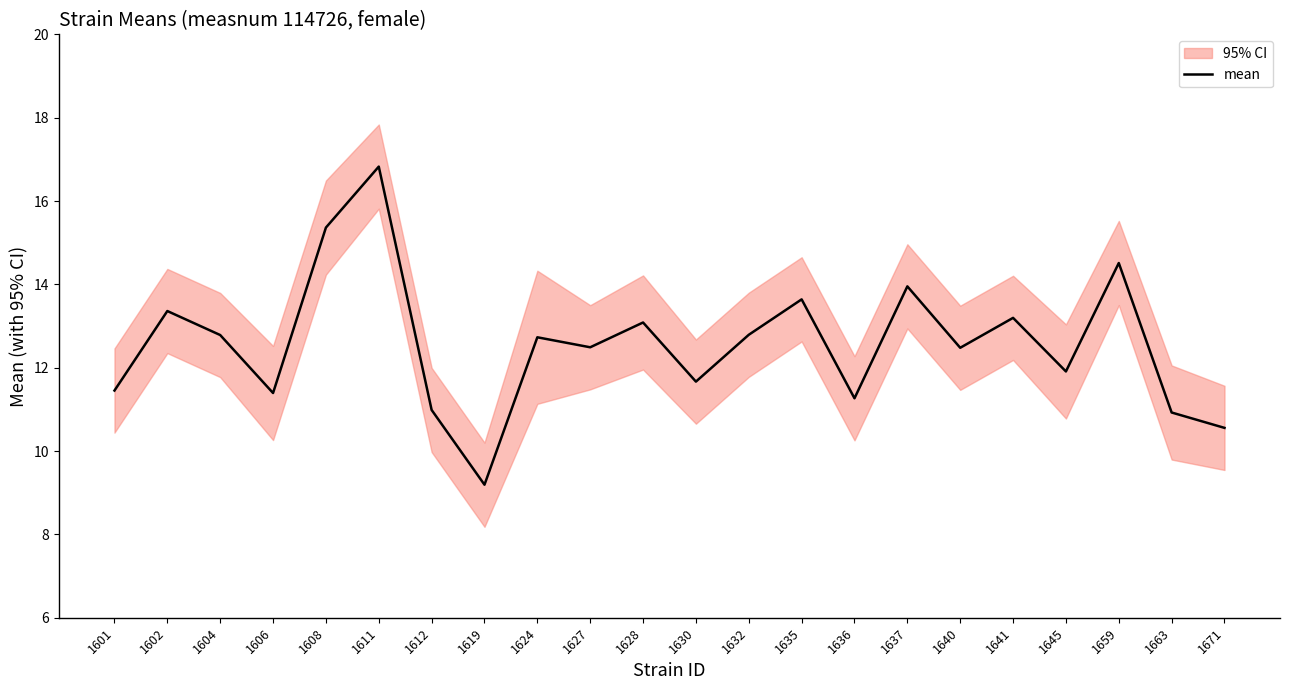

The chart shows a value of 14.0 at 1637. True or false?

True